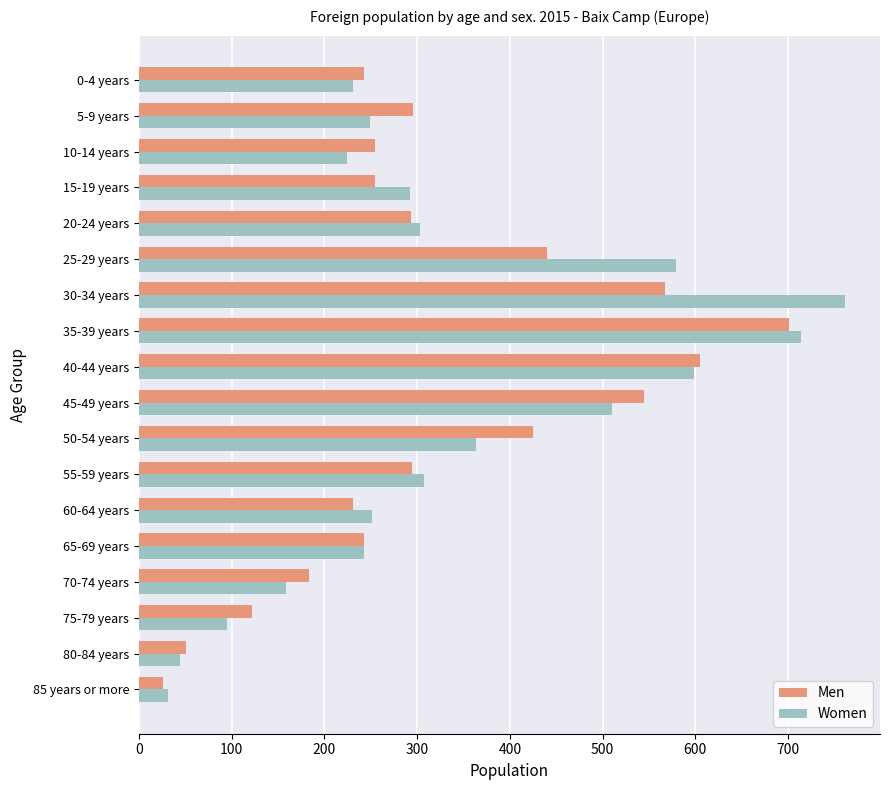

Rank the series by their maximum value, from lowest to highest.

Men, Women